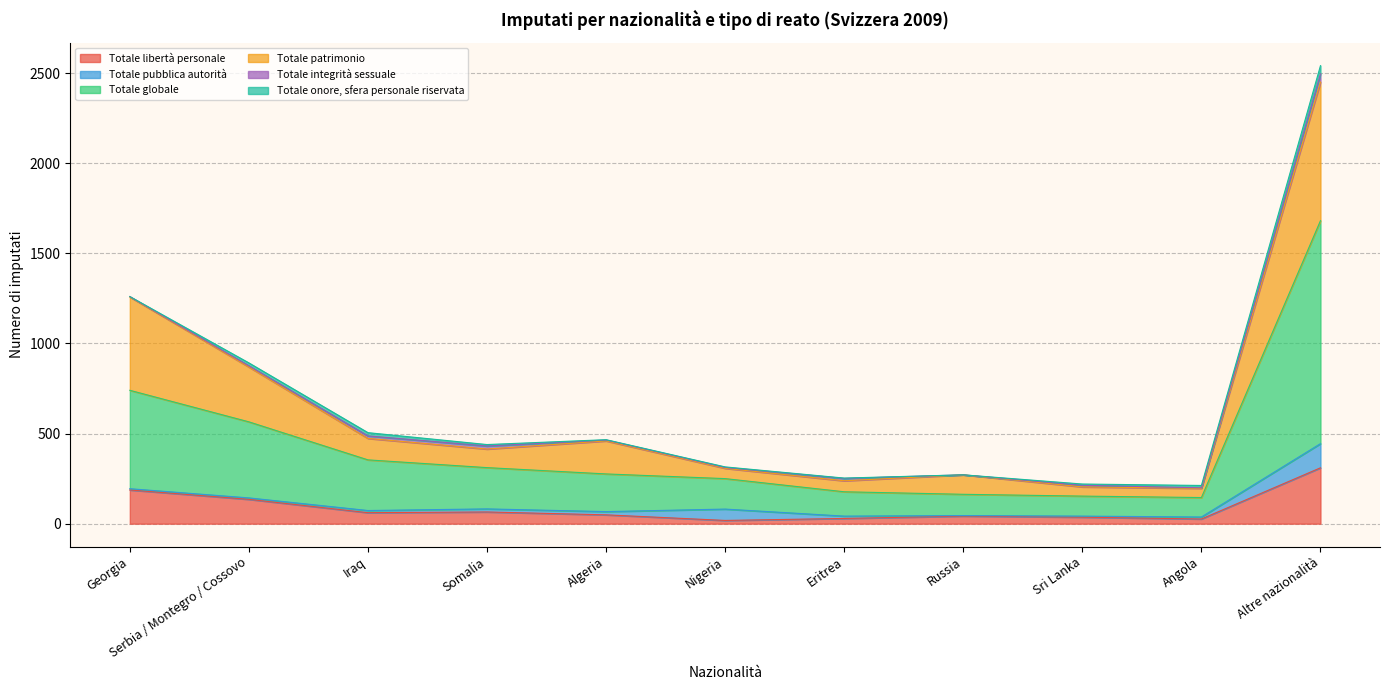

Where is Totale libertà personale nearest to the value 164?

Georgia